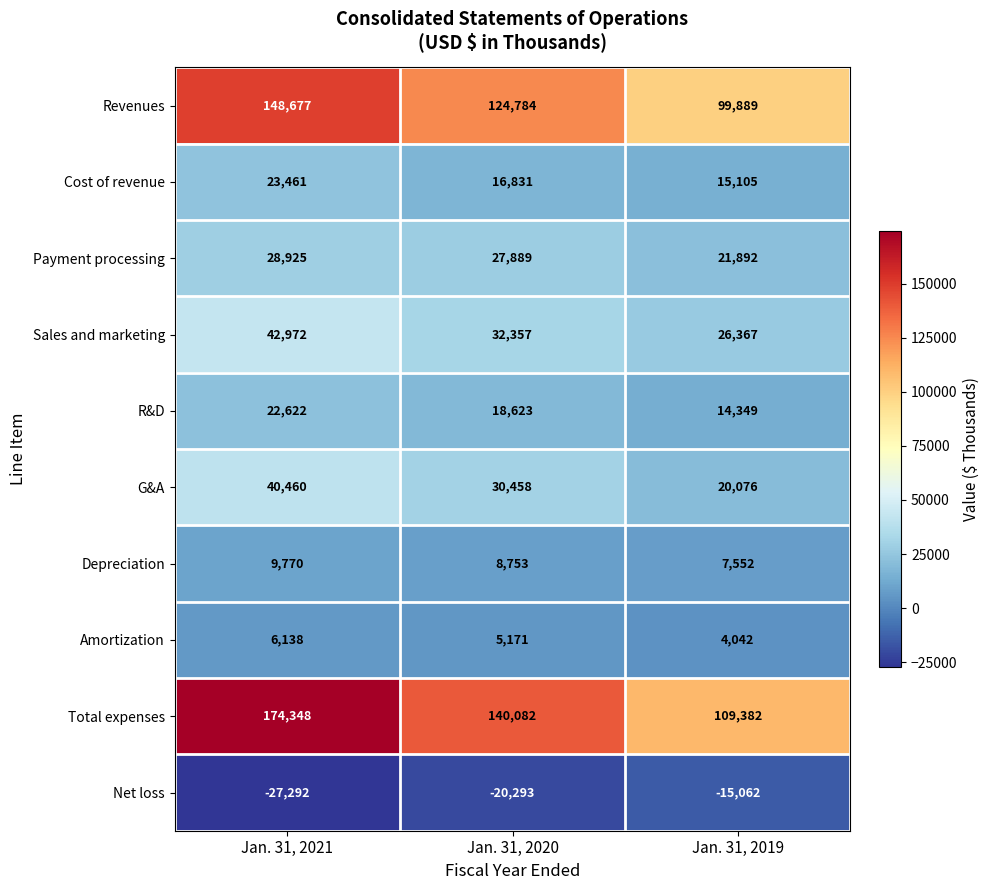

What is the total value across all series at Jan. 31, 2020?

384655